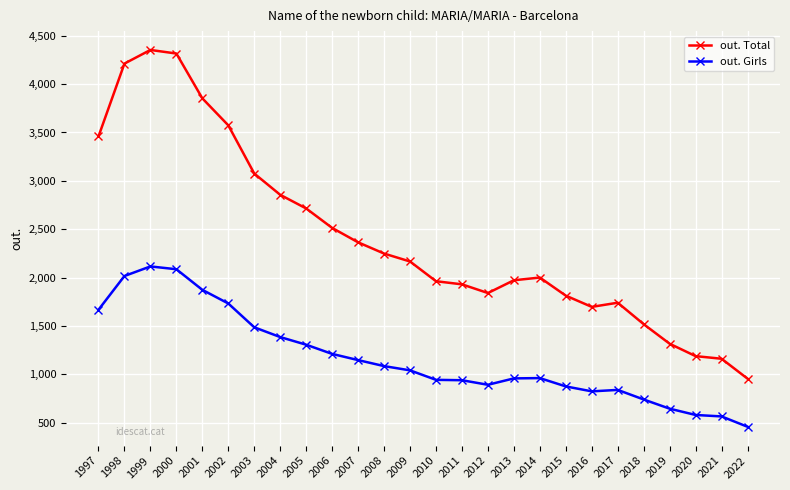

Which label corresponds to the smallest value in the chart?

2022